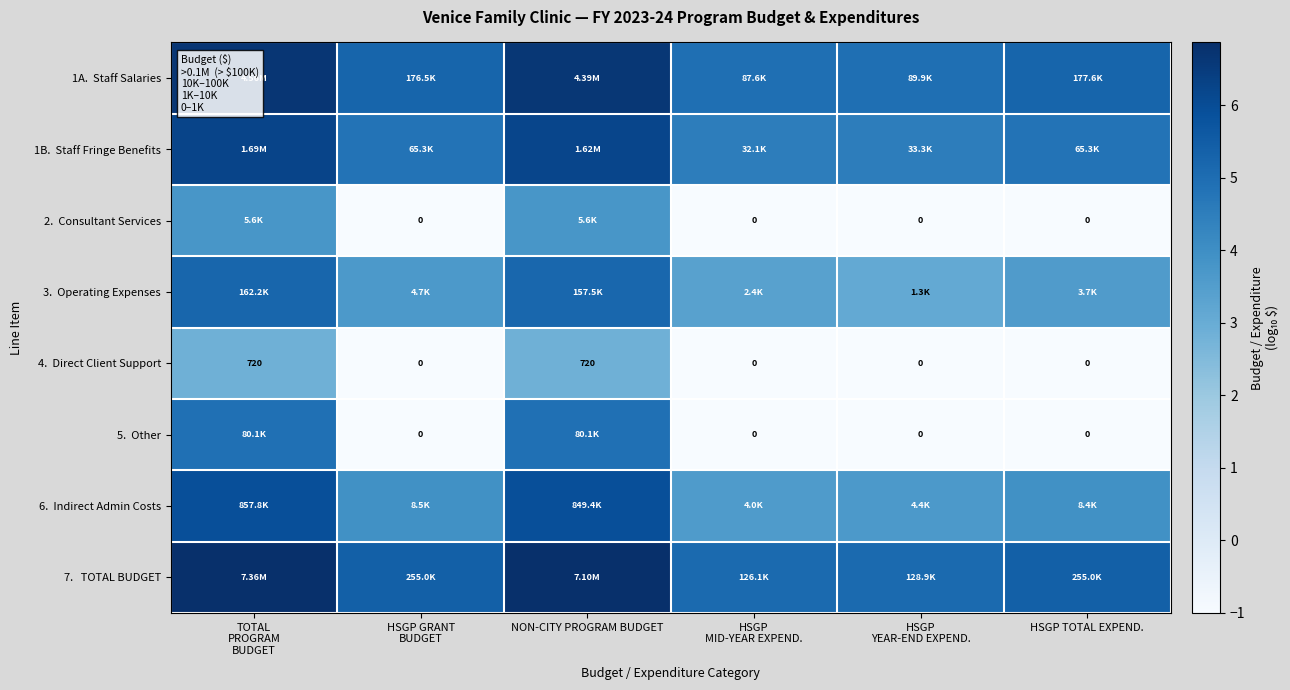

The value of 5. Other at HSGP MID-YEAR EXPEND. is -0.6. True or false?

False